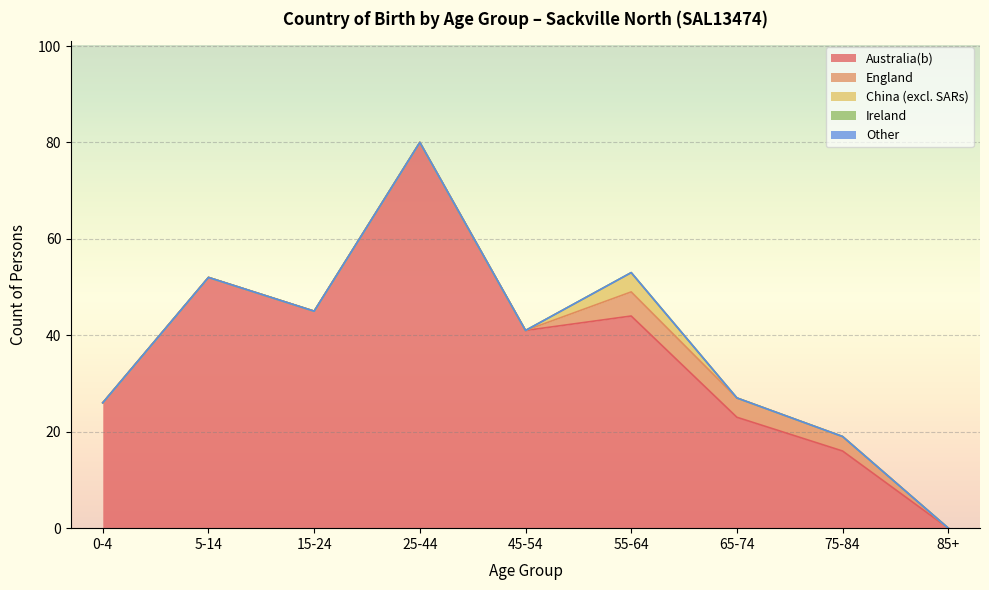

What are all the series names shown in the legend?

Australia(b), England, China (excl. SARs), Ireland, Other